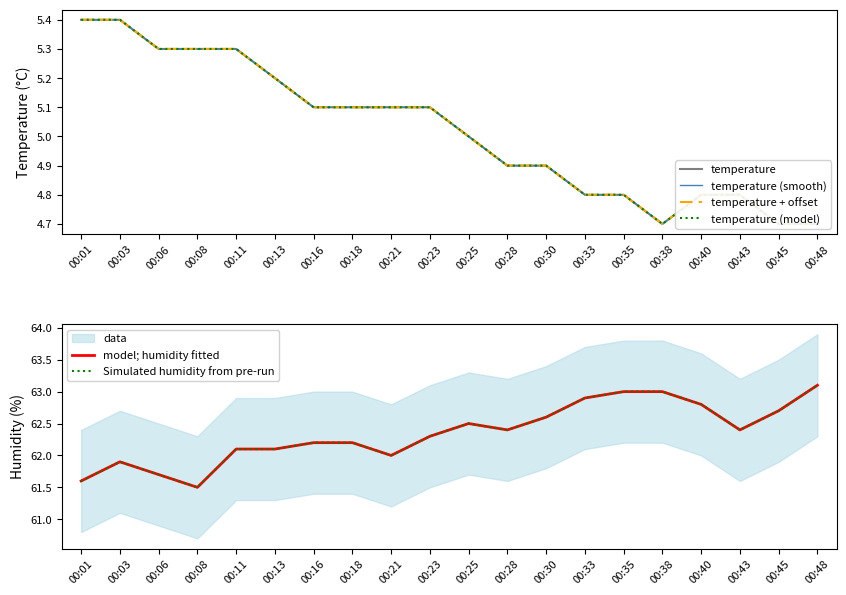

What is the value of the temperature point at the 15th from the left?

4.8